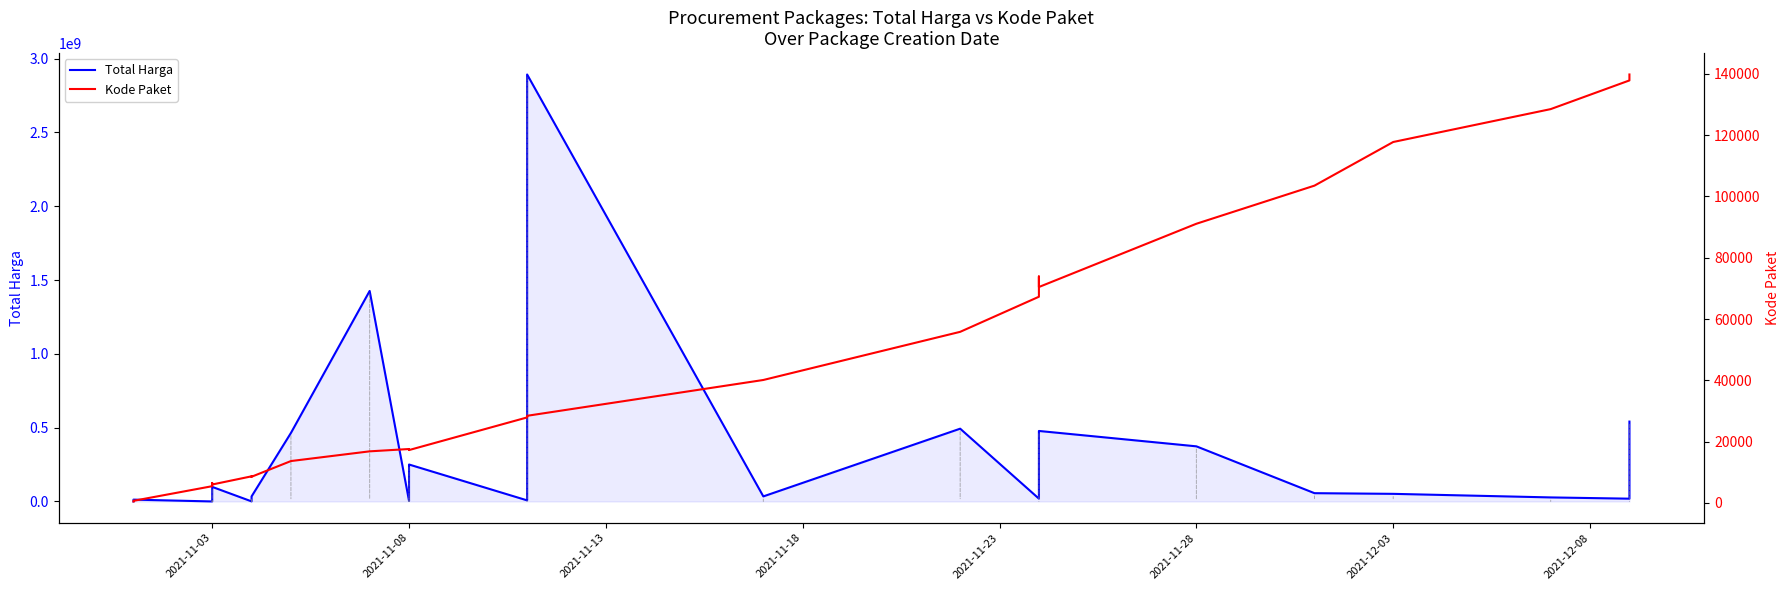

Does the chart display data point markers on the line(s)?

No